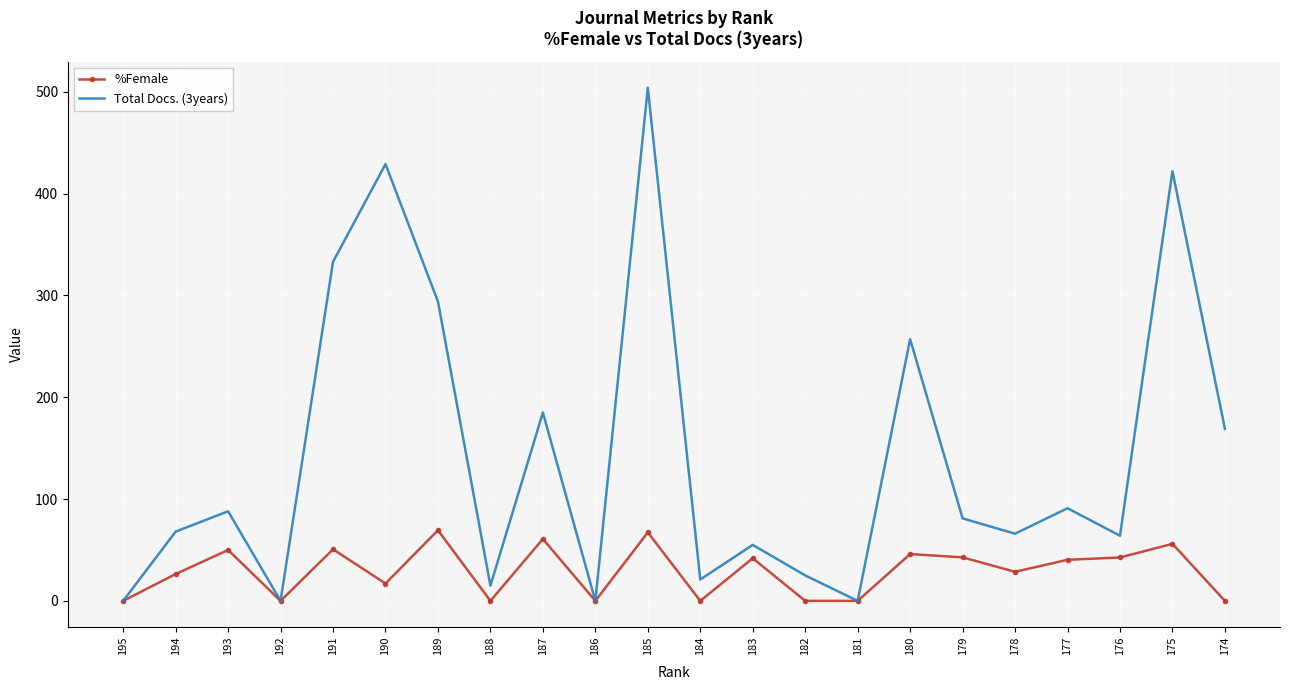

True or false: %Female has a value of 0.0 at 182.

True